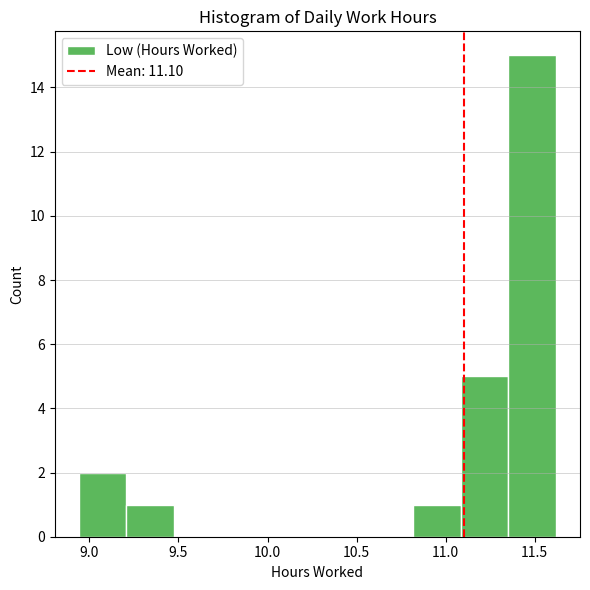

Reading left to right, list every bar in this chart as the range it spans on the x-axis followed by its height. Neither the bar edges nor the heights are printed on the chart, so give them approximately, as read against the axes.

8.95 to 9.20: 2
9.20 to 9.50: 1
9.50 to 9.75: 0
9.75 to 10.00: 0
10.00 to 10.30: 0
10.30 to 10.55: 0
10.55 to 10.80: 0
10.80 to 11.10: 1
11.10 to 11.35: 5
11.35 to 11.60: 15